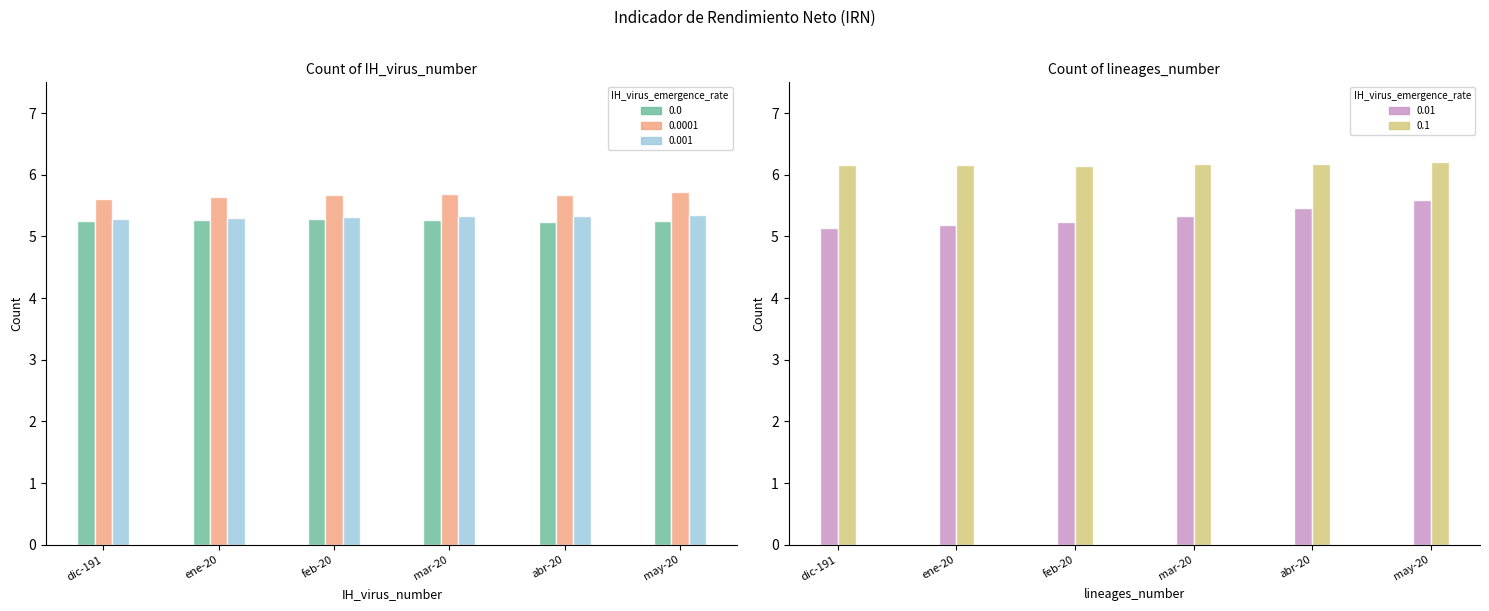

True or false: PensionISSSTE has a value of 8.1 at dic-191.

False